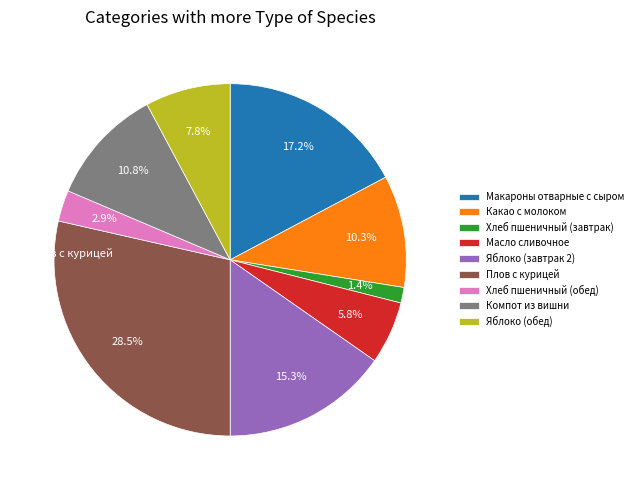

Is there any slice that represents more than half of the pie?

No